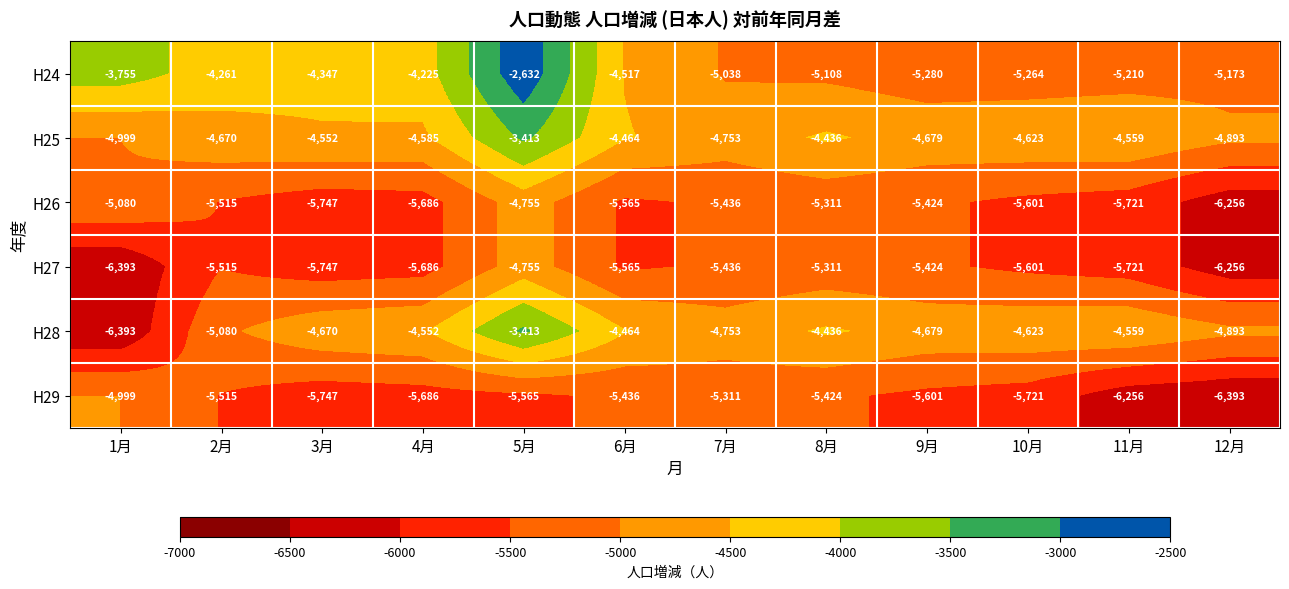

Which series has the largest range (max minus min)?

H28